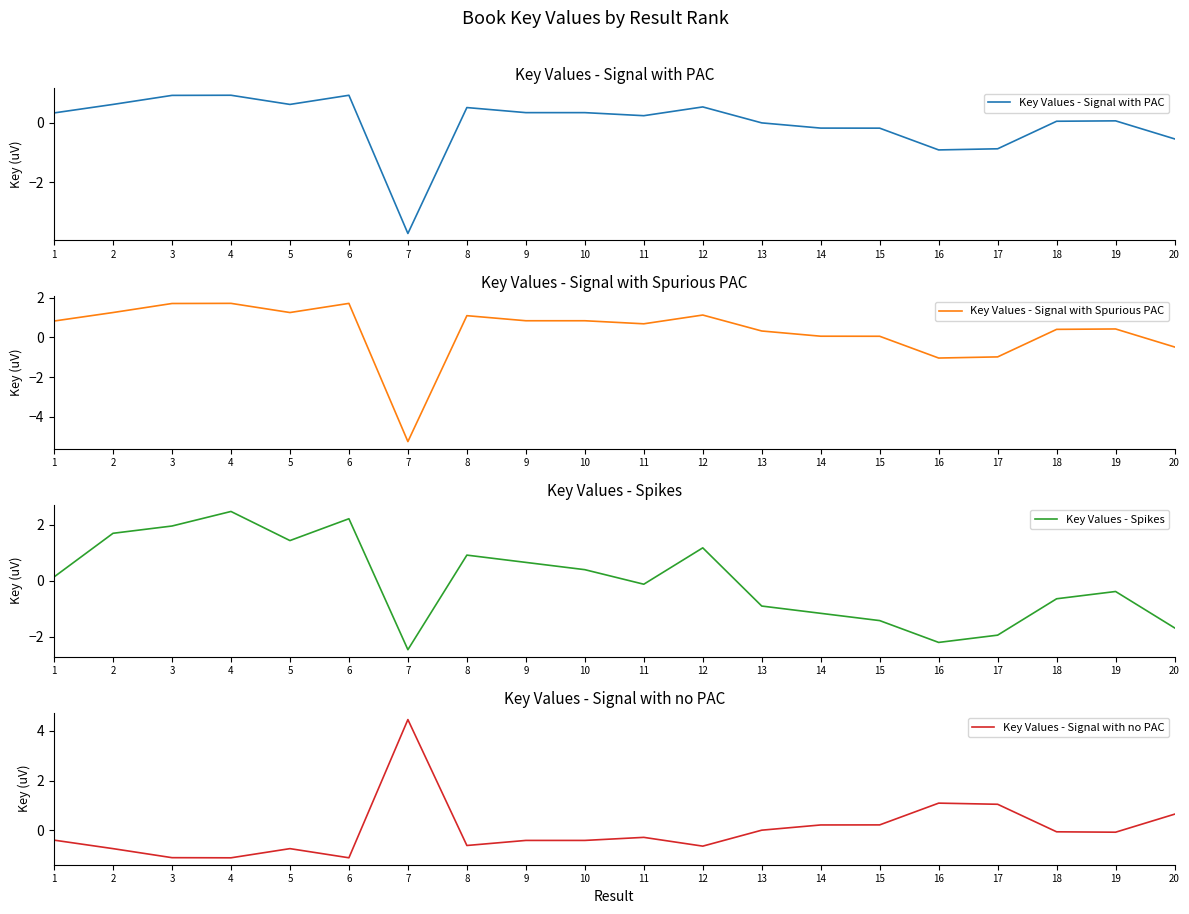

How many data points in Key Values - Signal with Spurious PAC are above 0?

16